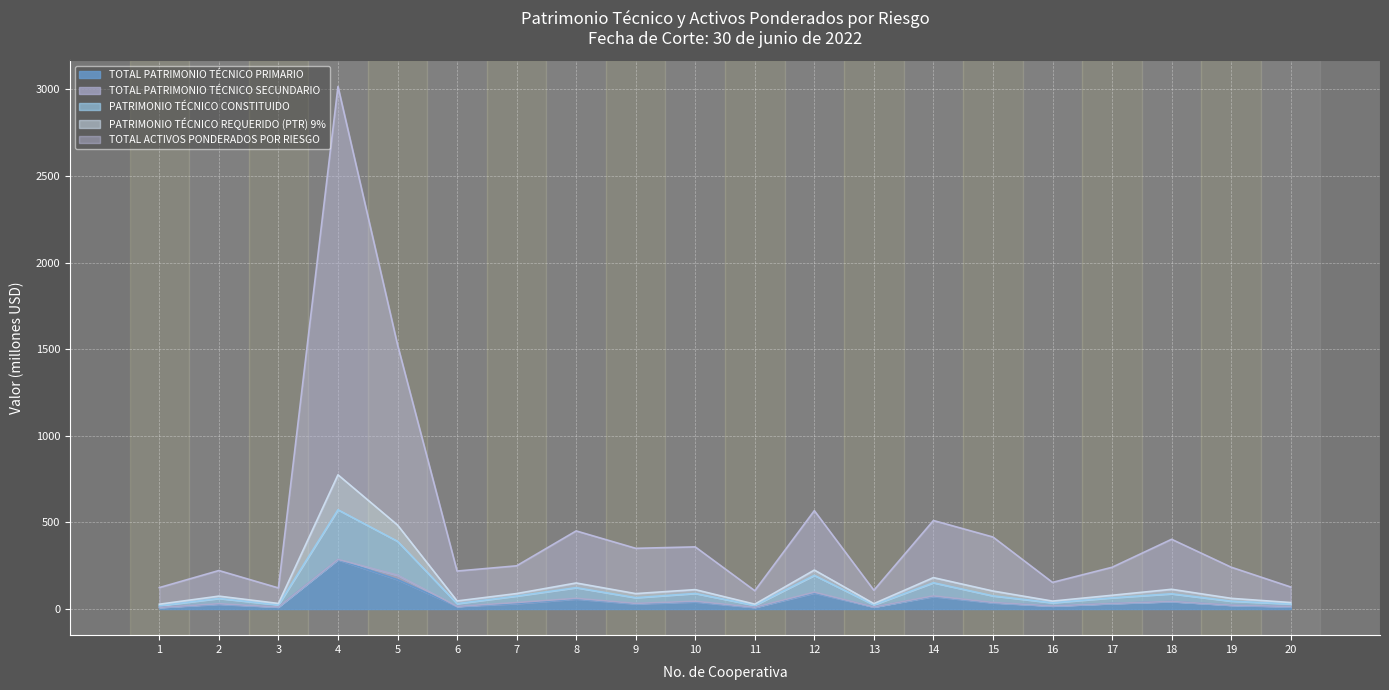

The value of TOTAL PATRIMONIO TÉCNICO PRIMARIO at 5 is 292.5. True or false?

False